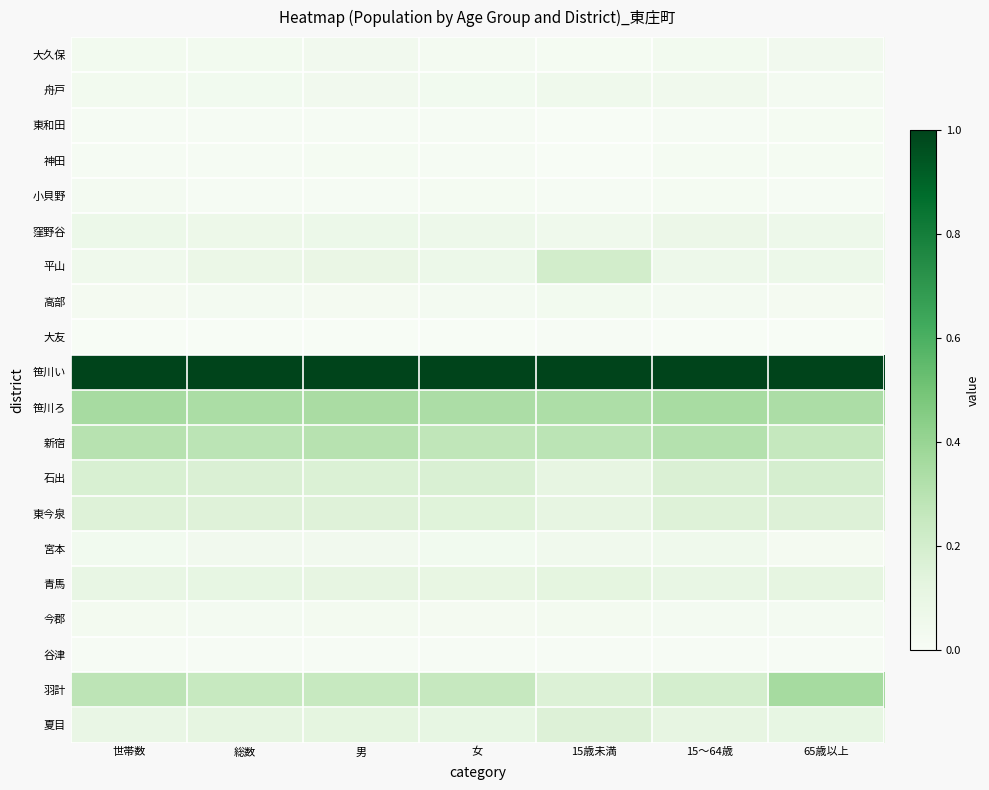

Between 15歳未満 and 15～64歳, which series saw the biggest shift?

平山